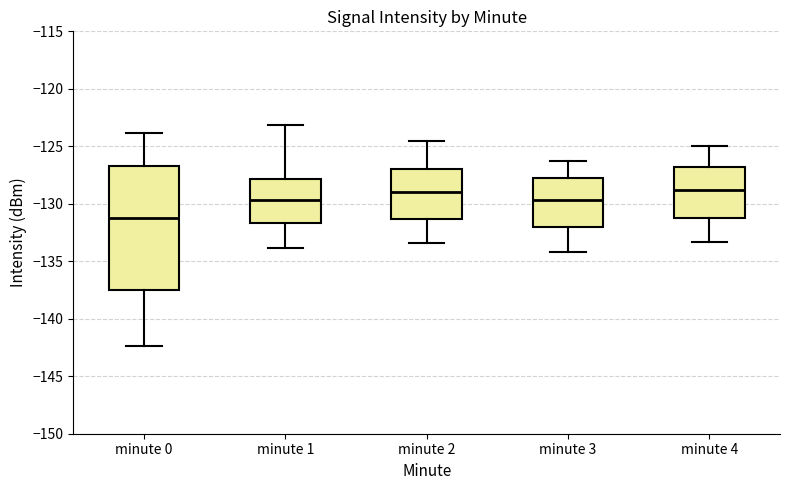

Reading left to right, transcribe this box plot: for each box, give where its median line is, the range the box spans, and where its two whiskers end, as read against the y-axis. The values are not printed on the chart, so give them approximately, as read against the axis.

minute 0: median -131.5, box -137.5 to -126.5, whiskers -142.5 to -124.0
minute 1: median -129.5, box -131.5 to -128.0, whiskers -134.0 to -123.0
minute 2: median -129.0, box -131.5 to -127.0, whiskers -133.5 to -124.5
minute 3: median -129.5, box -132.0 to -128.0, whiskers -134.0 to -126.5
minute 4: median -129.0, box -131.0 to -127.0, whiskers -133.5 to -125.0